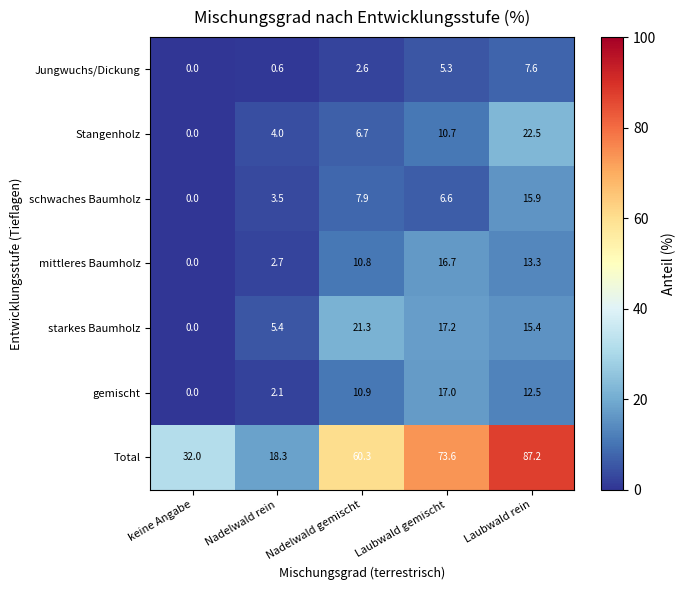

List the labels in order of Total value, smallest first.

Nadelwald rein, keine Angabe, Nadelwald gemischt, Laubwald gemischt, Laubwald rein